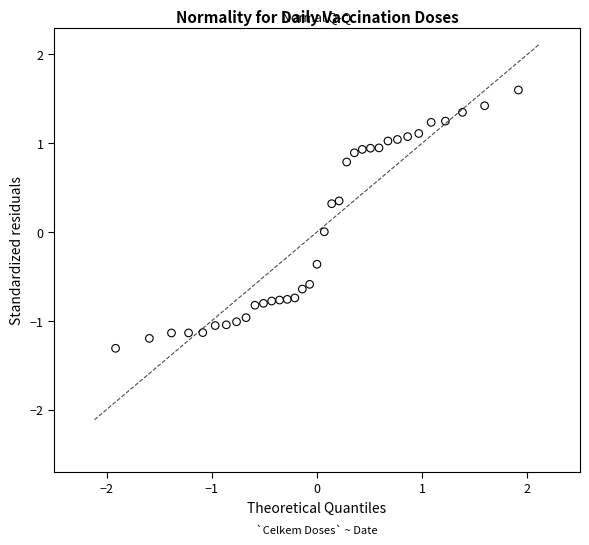

What is the range of X values (max minus min)?

3.8